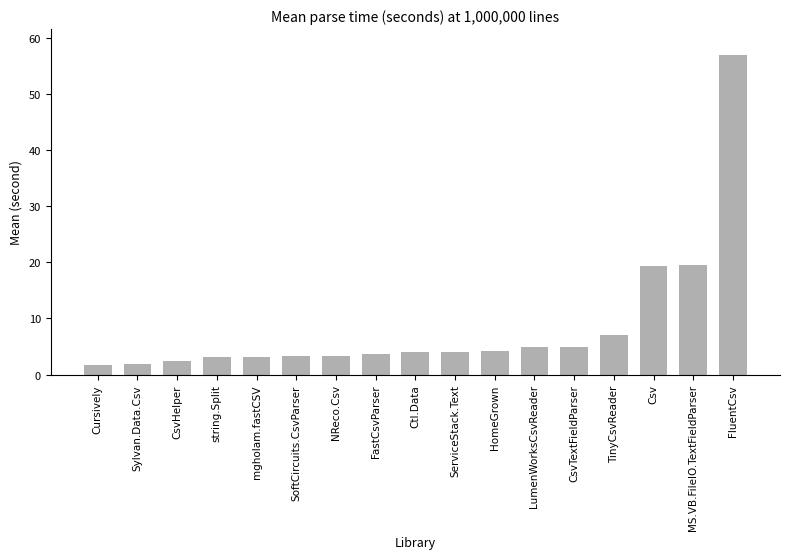

What is the approximate value at MS.VB.FileIO.TextFieldParser?

19.6